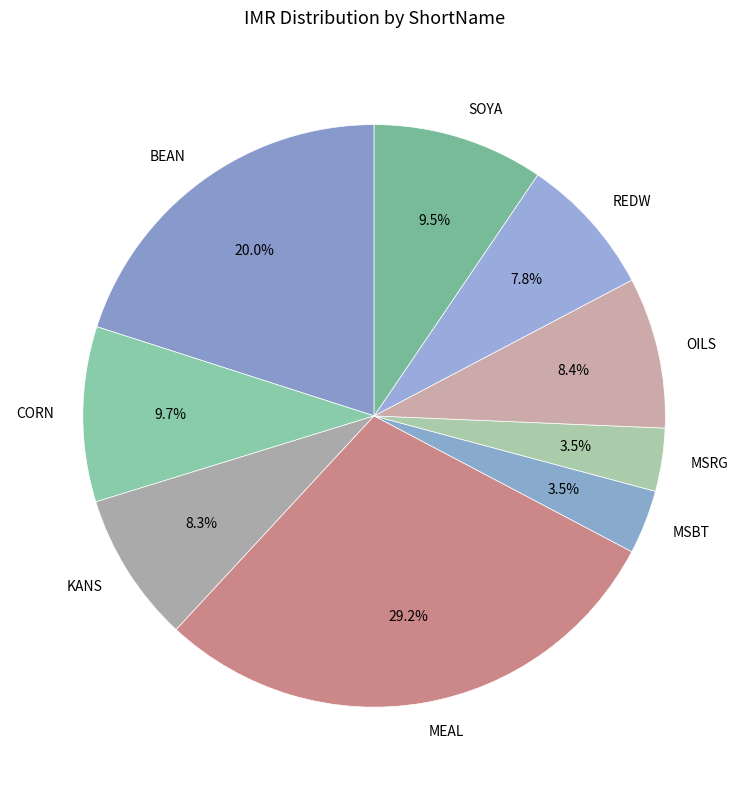

Do MSBT and BEAN together represent more than half of the pie?

No